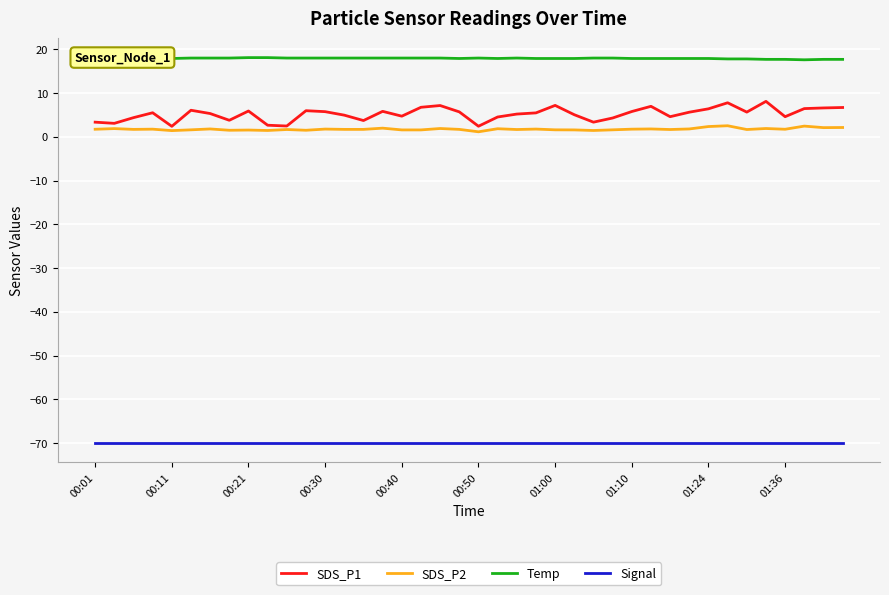

At which category does the chart reach its minimum across all series?

00:01